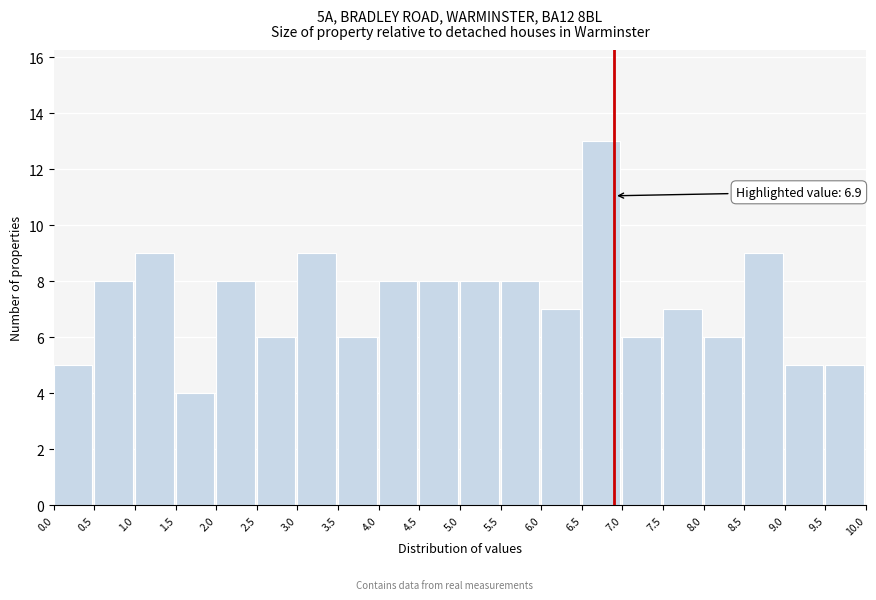

Over which range of the x-axis is the bar tallest?

6.5 to 7.0